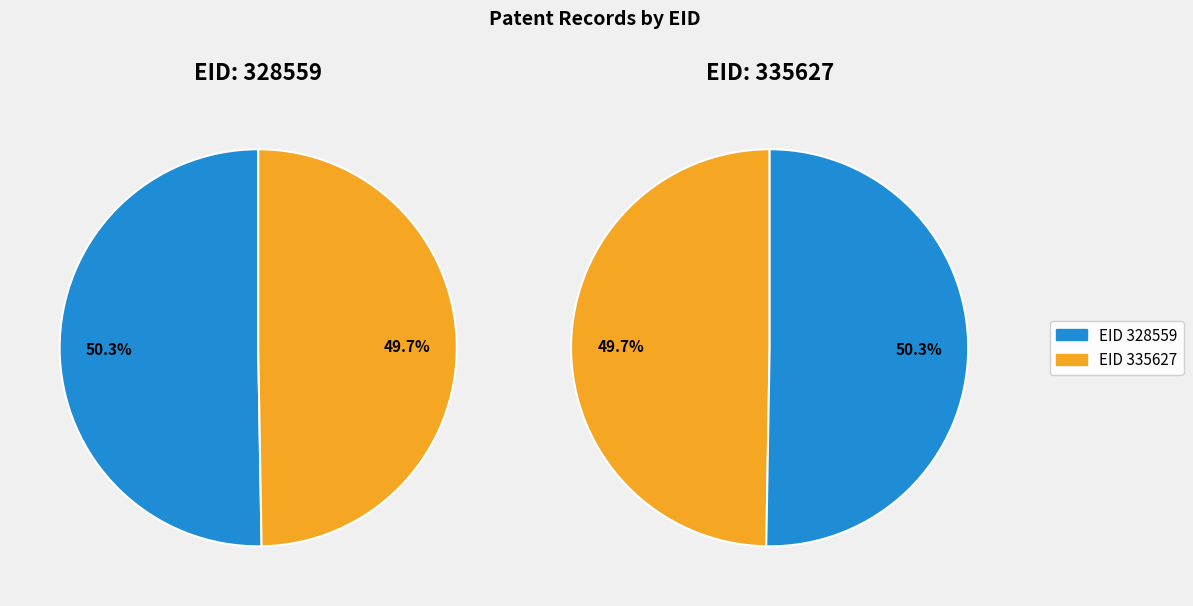

To the nearest percent, what portion does 335627 represent?

50%